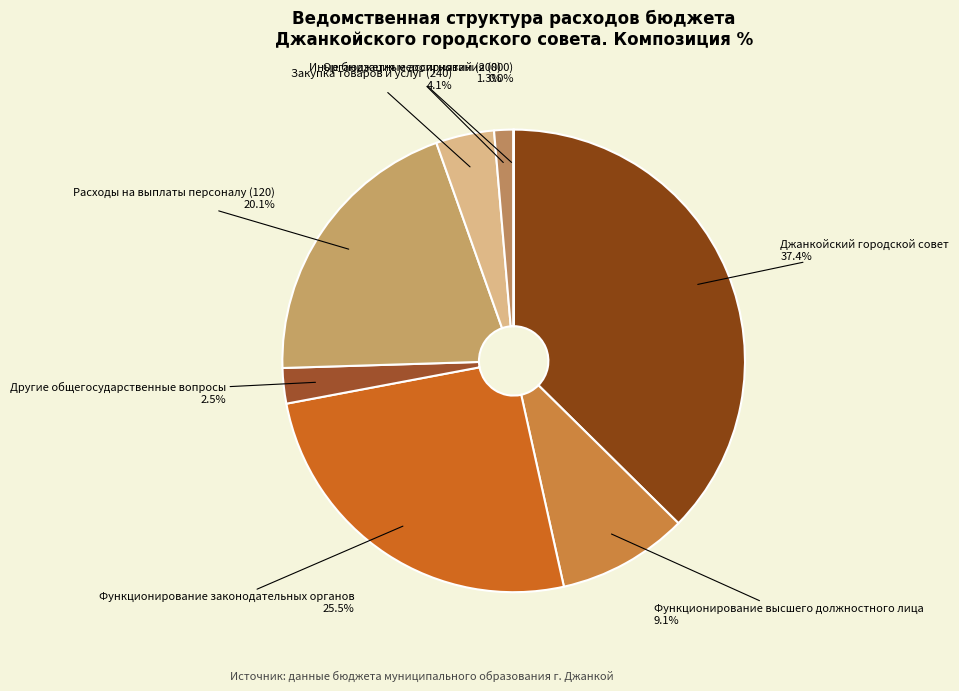

Between Другие общегосударственные вопросы and Расходы на выплаты персоналу (120), which is larger?

Расходы на выплаты персоналу (120)